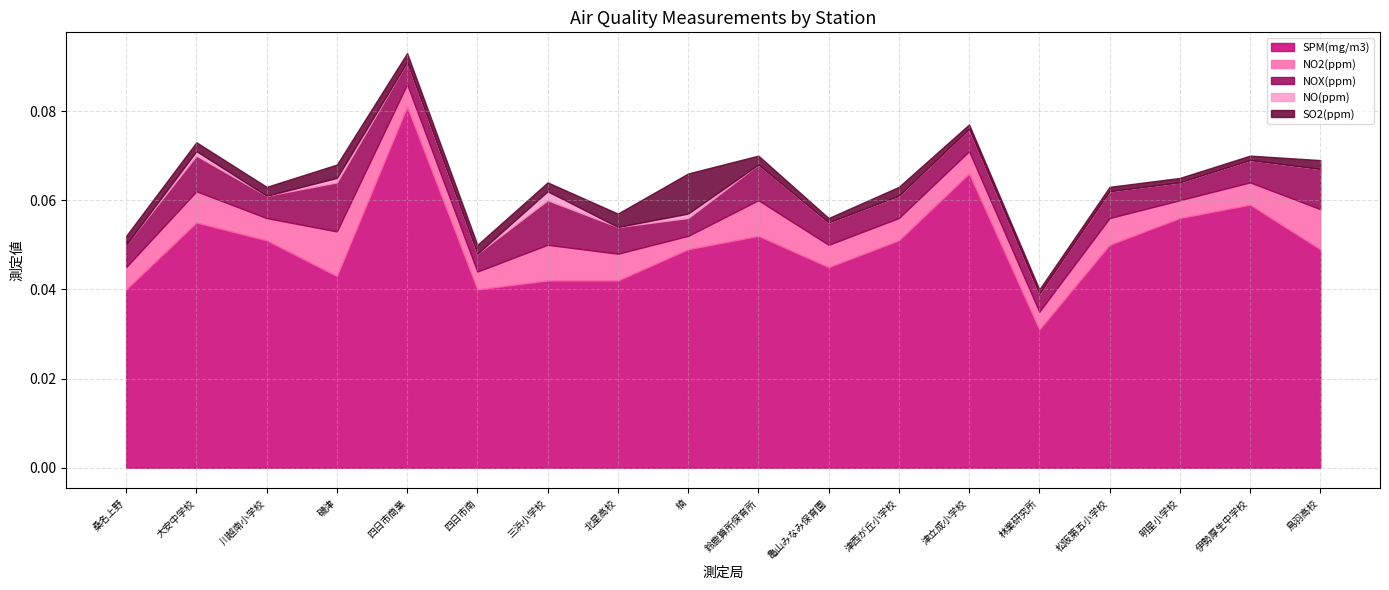

At which category is the sum across all series the highest?

四日市商業